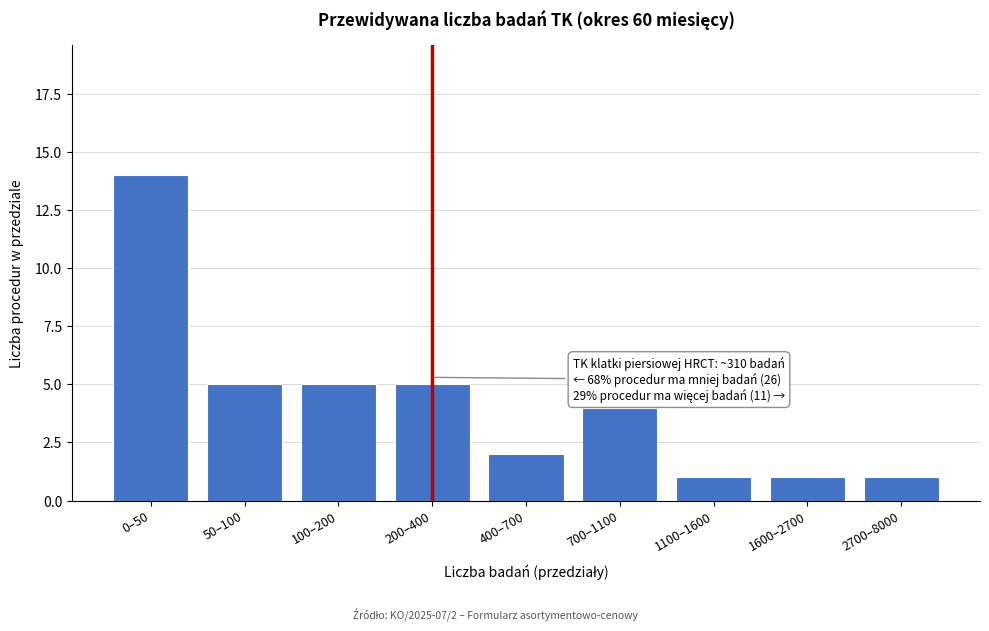

Reading left to right, what are all the values shown in this chart?

0–50=14	50–100=5	100–200=5	200–400=5	400–700=2	700–1100=4	1100–1600=1	1600–2700=1	2700–8000=1